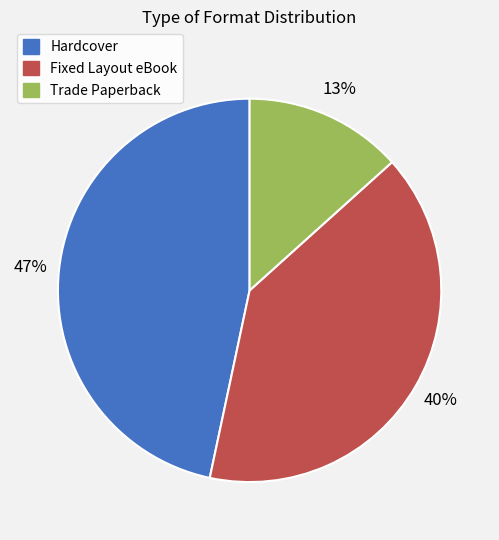

What is the largest slice in the pie chart?

Hardcover